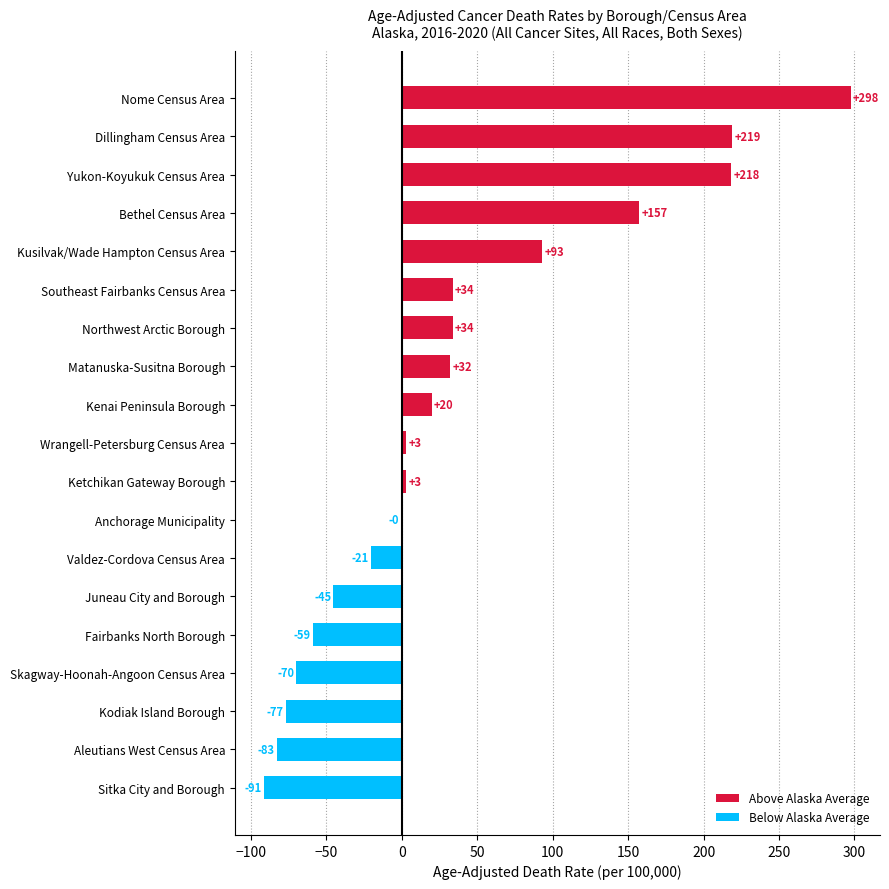

What is the sum of all values?

664.2